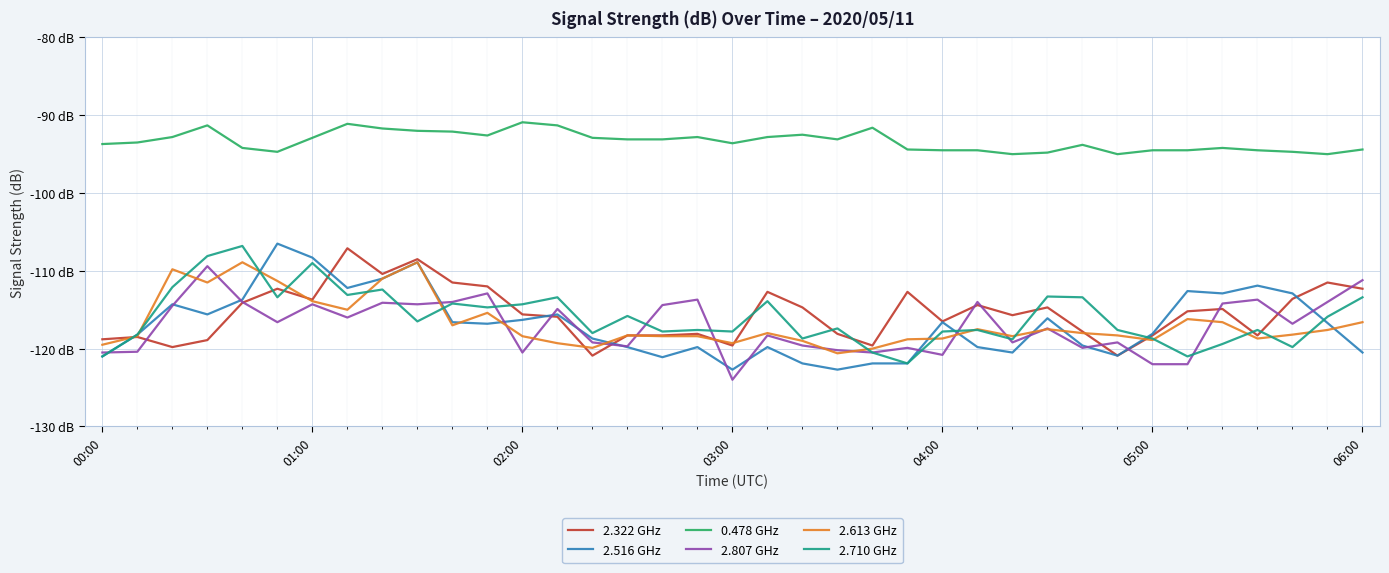

What are all the series names shown in the legend?

2.322 GHz, 2.516 GHz, 0.478 GHz, 2.807 GHz, 2.613 GHz, 2.710 GHz